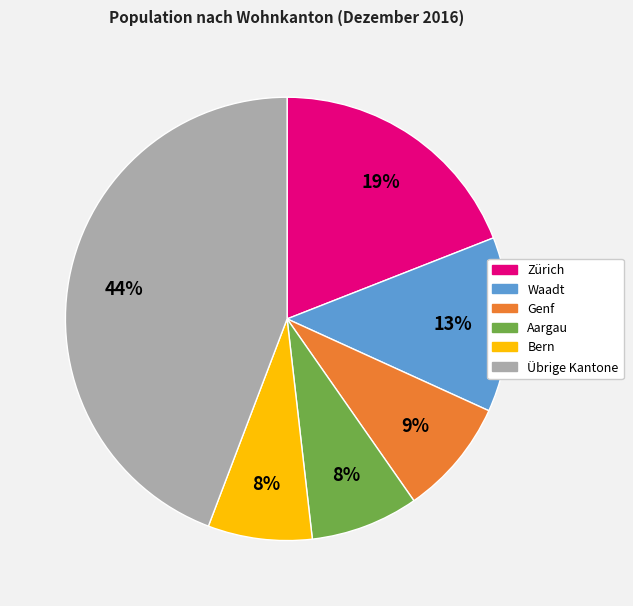

Is there any slice that represents more than half of the pie?

No